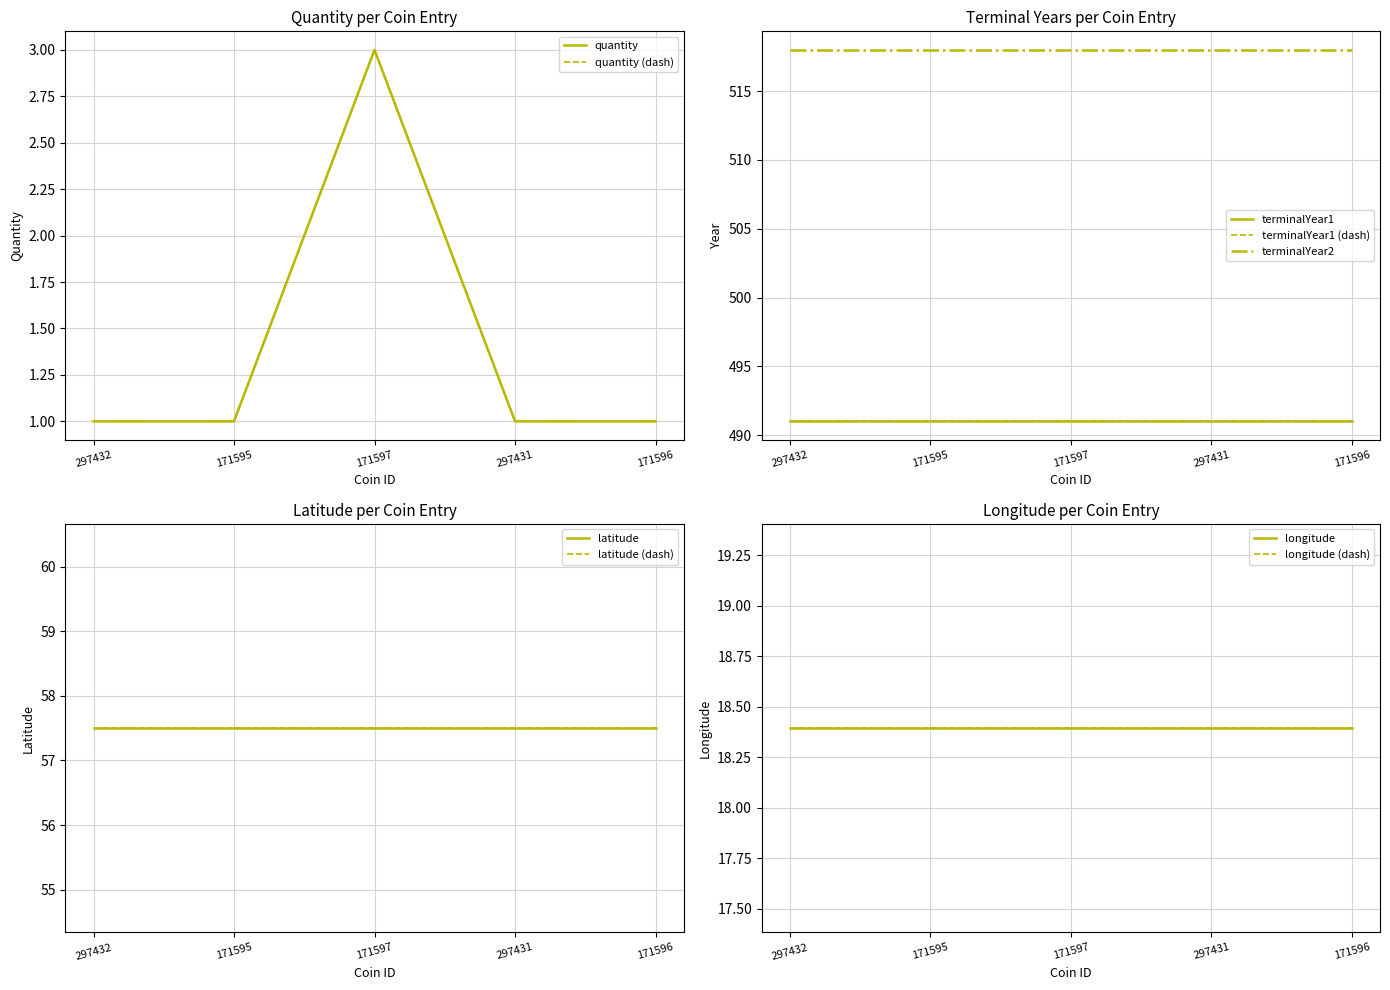

What is the label of the 1st point from the left?

297432